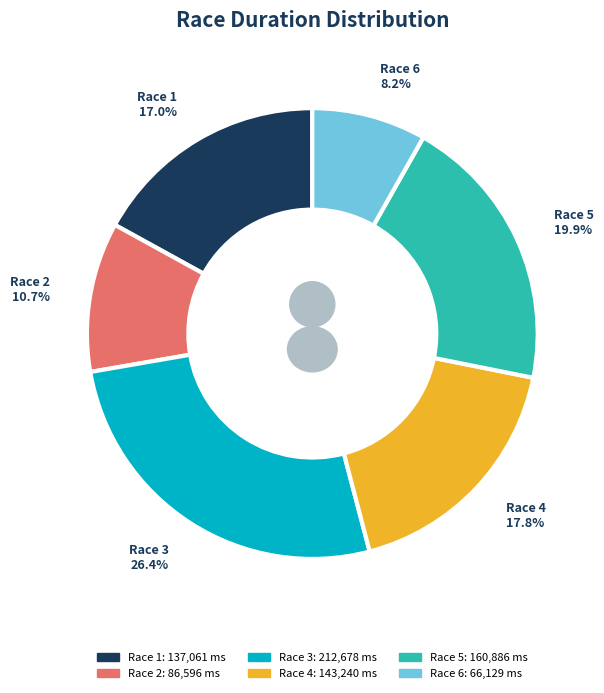

What is the smallest slice in the pie chart?

Race 6